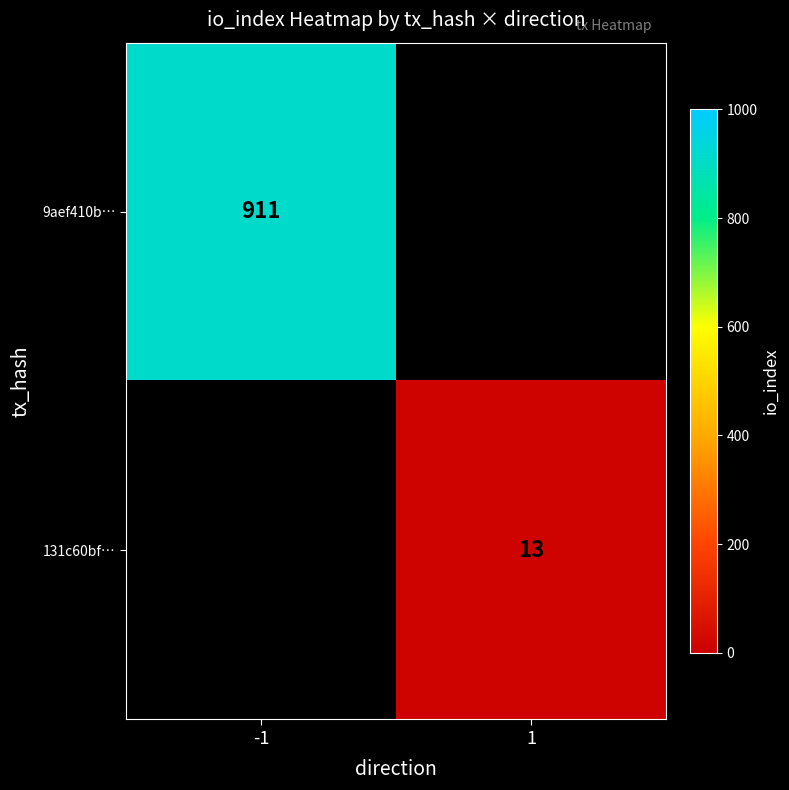

How many series are shown in this chart?

2